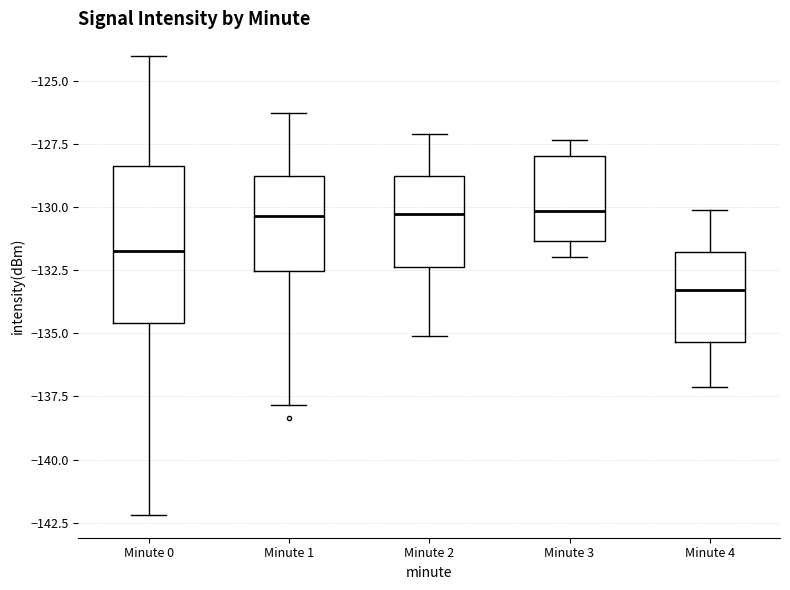

Reading left to right, read every box against the y-axis: the position of its median line, the range the box covers, and the ends of its whiskers. The values are not printed on the chart, so give them approximately, as read against the axis.

Minute 0: median -131.5, box -134.5 to -128.5, whiskers -142.0 to -124.0
Minute 1: median -130.5, box -132.5 to -129.0, whiskers -138.0 to -126.5
Minute 2: median -130.5, box -132.5 to -129.0, whiskers -135.0 to -127.0
Minute 3: median -130.0, box -131.5 to -128.0, whiskers -132.0 to -127.5
Minute 4: median -133.5, box -135.5 to -132.0, whiskers -137.0 to -130.0